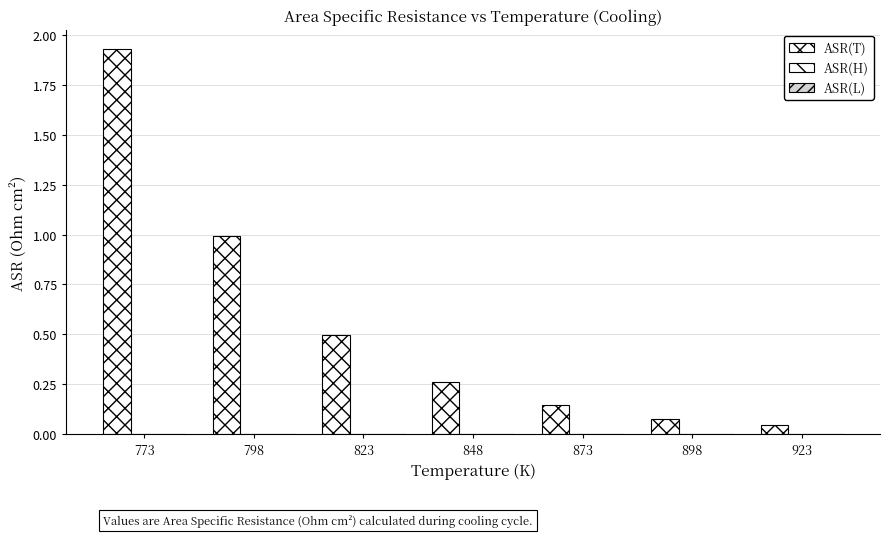

How many series are shown in this chart?

1